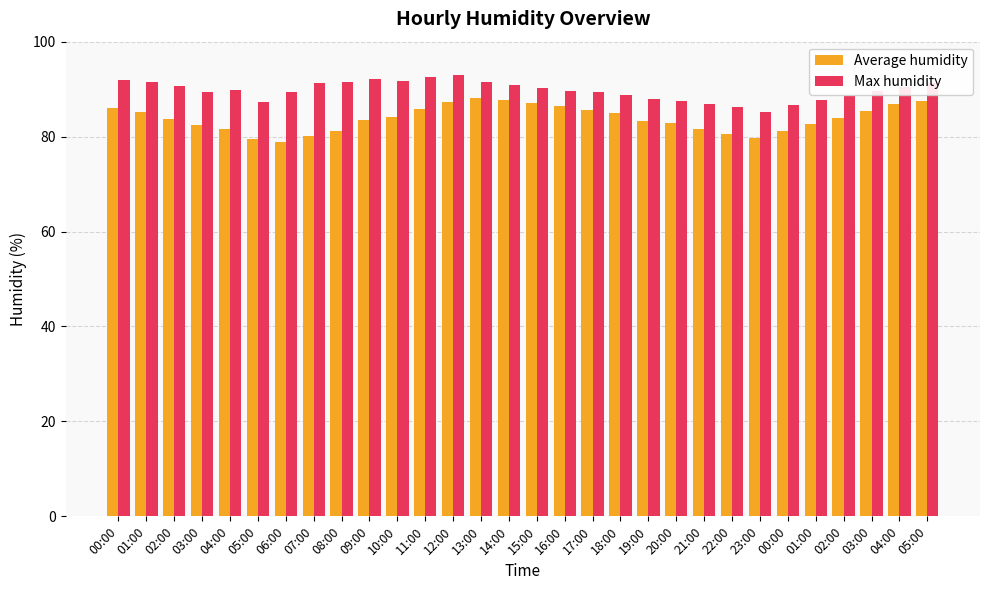

How many distinct data groups are displayed?

2